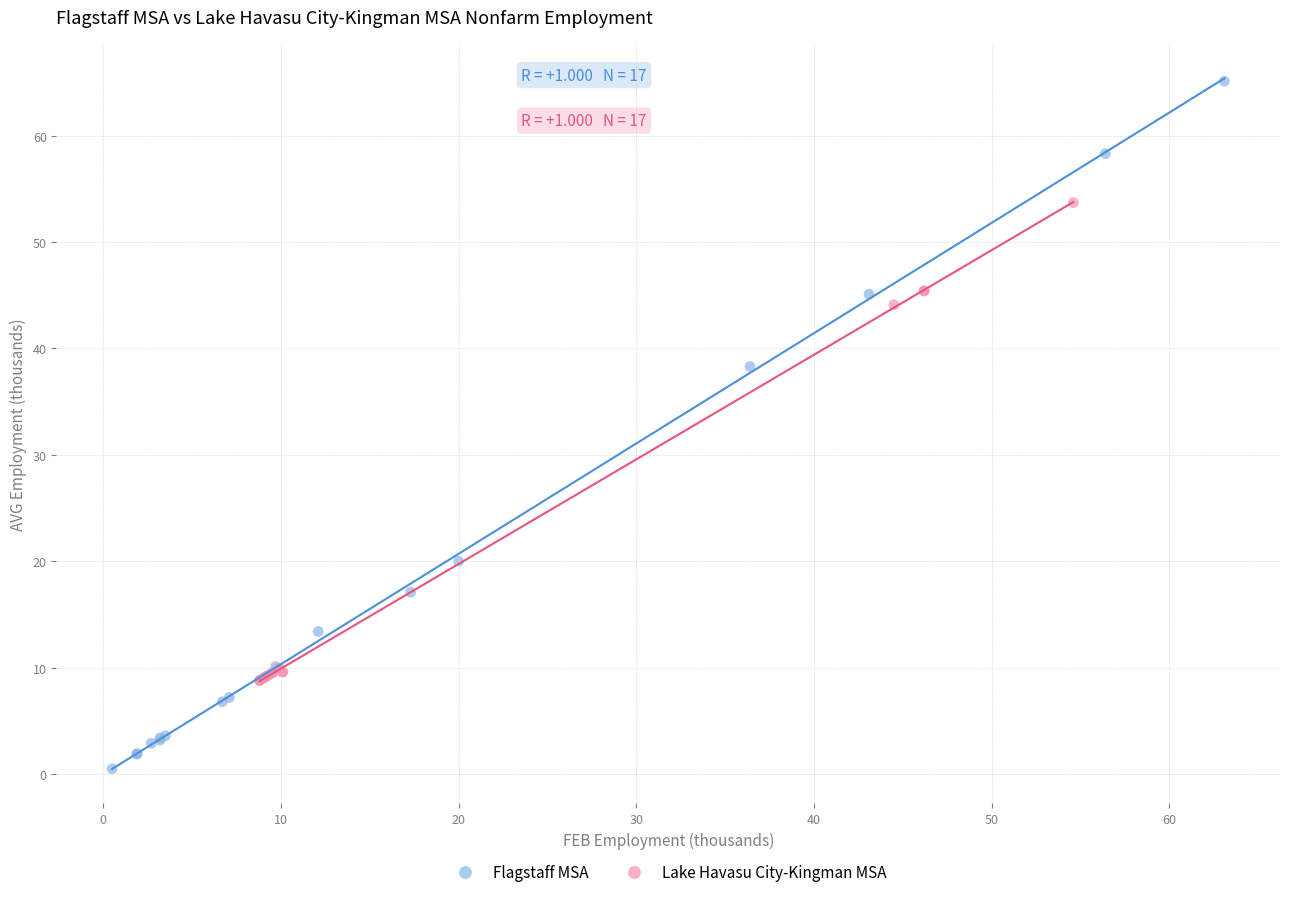

Which series contains the highest Y value?

Flagstaff MSA